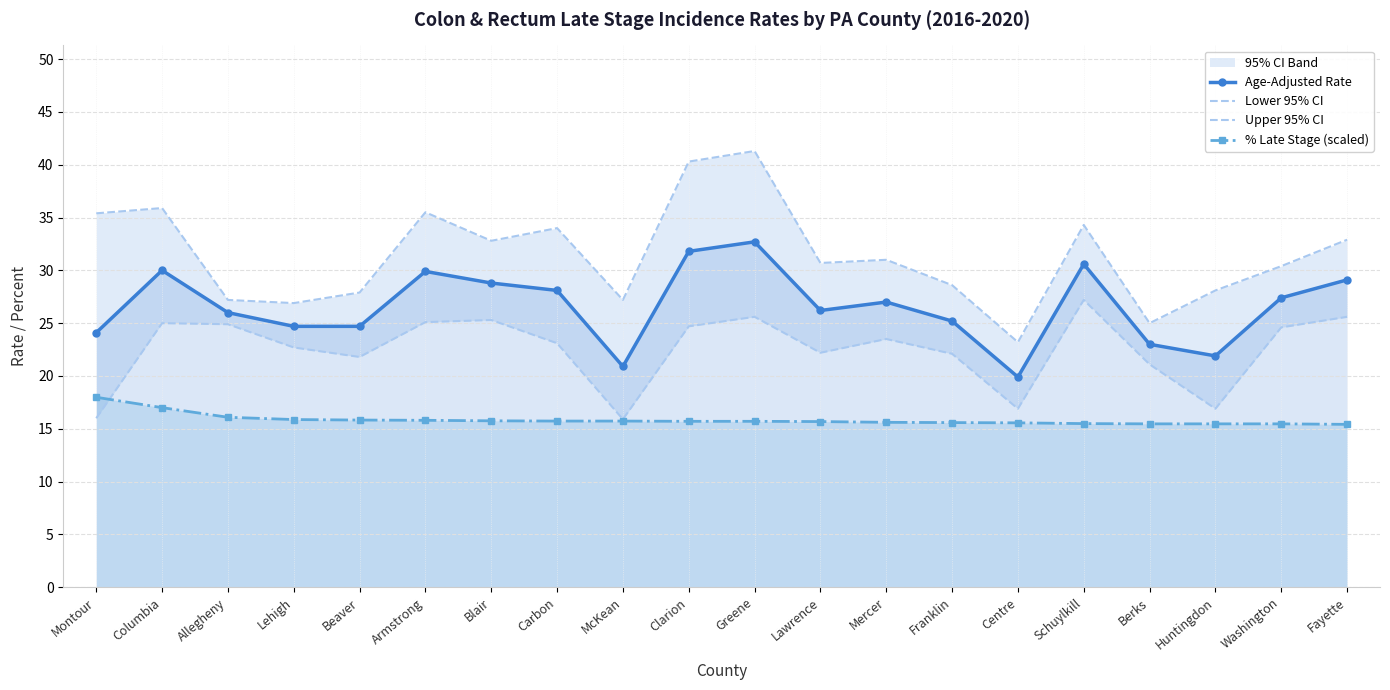

Which series has the largest total across all categories?

Upper 95% CI